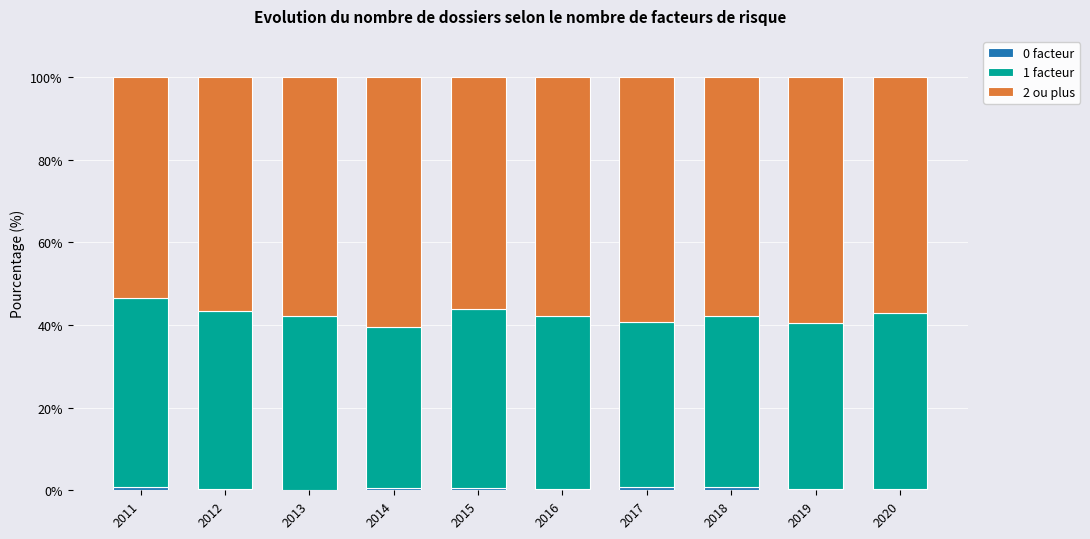

Does the chart contain stacked bars?

Yes